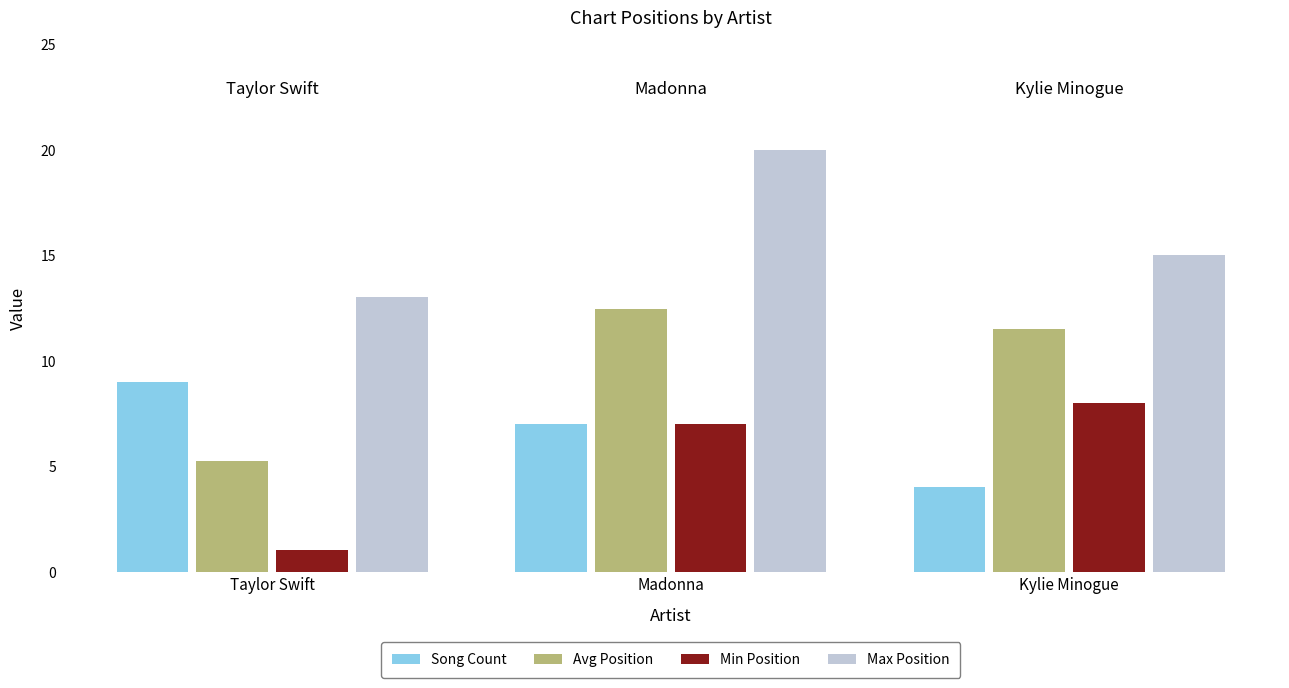

What is the difference between the second highest and minimum values in the Song Count series?

3.0